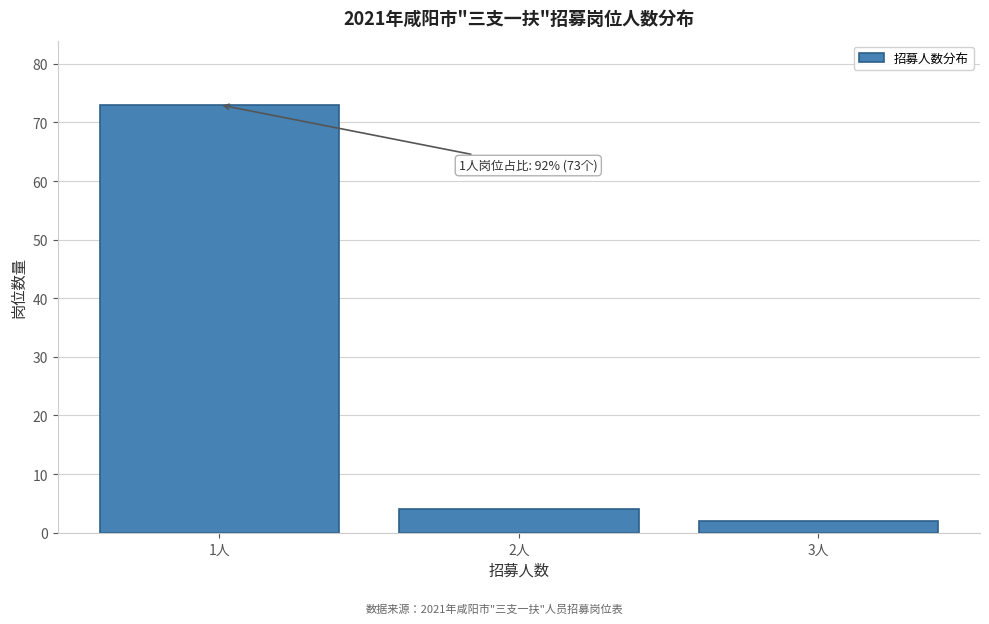

Reading left to right, extract all data points from this chart.

73	4	2